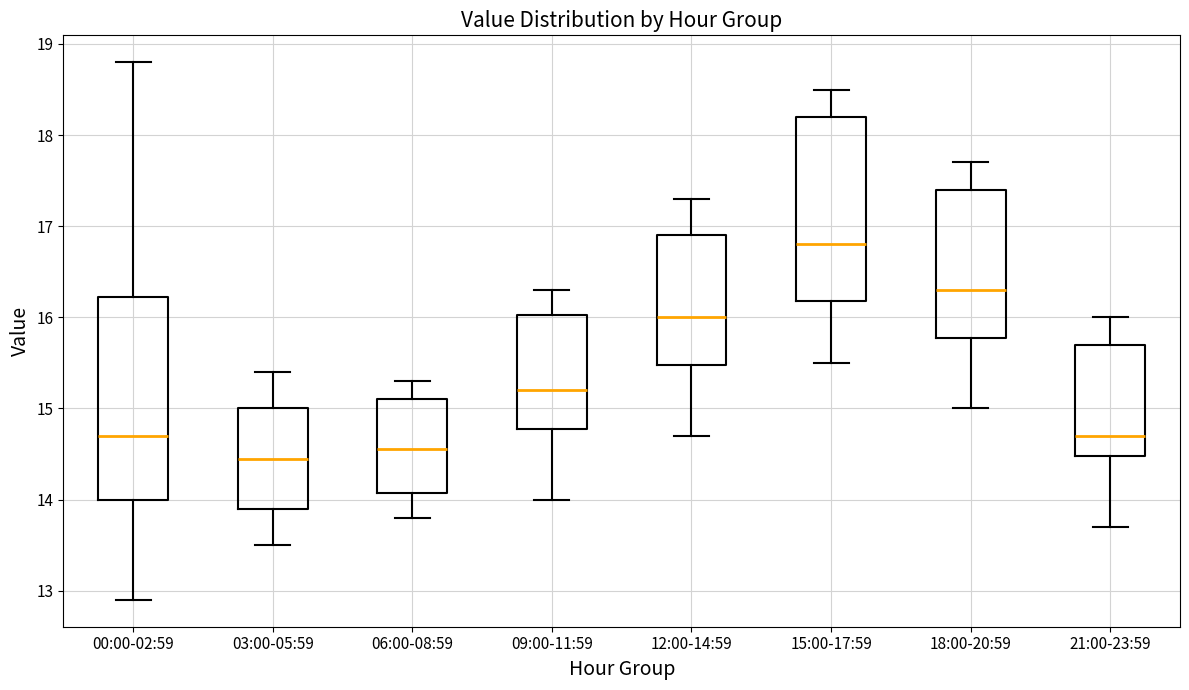

Which box's median line is the highest?

15:00-17:59